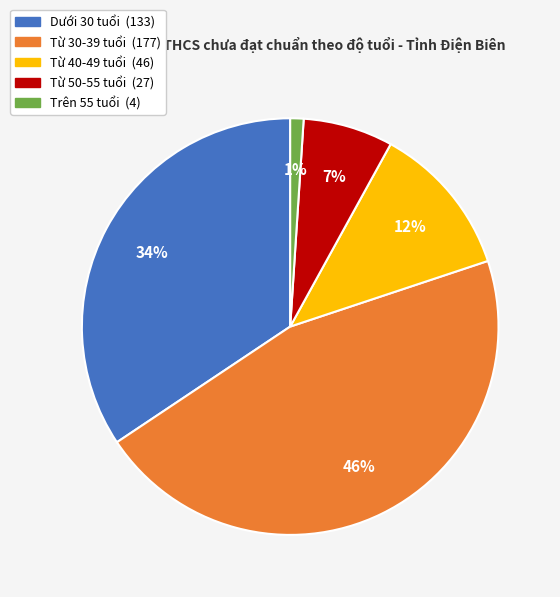

To the nearest percent, what is the average slice percentage?

20%